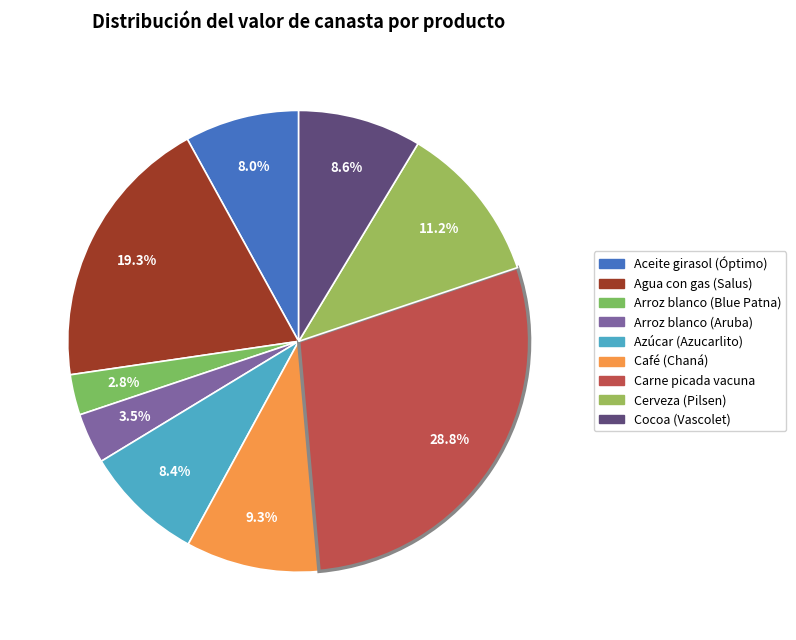

The Aceite girasol (Óptimo) slice represents 8% of the pie. True or false?

True